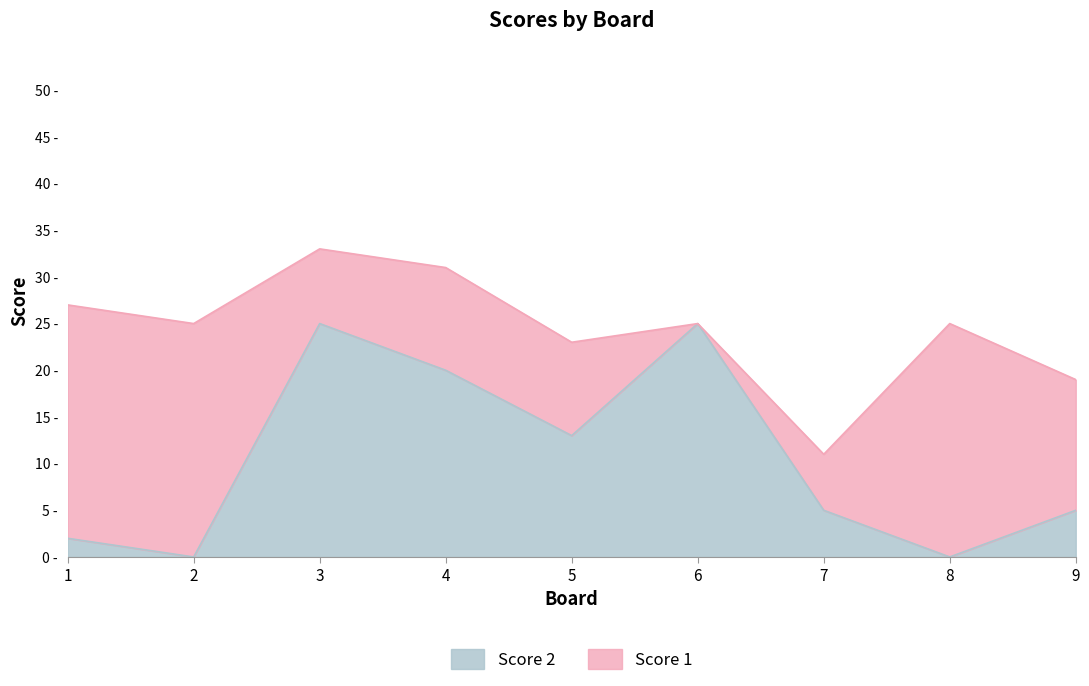

How many values are below 5?

3